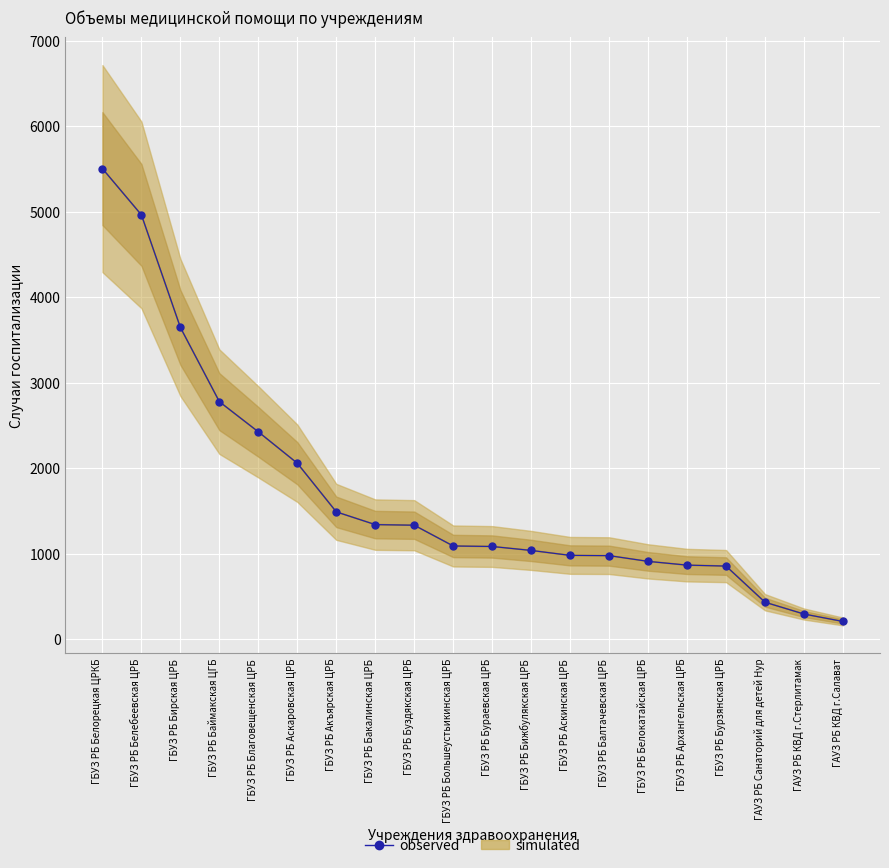

List the labels in order of value, smallest first.

ГАУЗ РБ КВД г.Салават, ГАУЗ РБ КВД г.Стерлитамак, ГАУЗ РБ Санаторий для детей Нур, ГБУЗ РБ Бурзянская ЦРБ, ГБУЗ РБ Архангельская ЦРБ, ГБУЗ РБ Белокатайская ЦРБ, ГБУЗ РБ Балтачевская ЦРБ, ГБУЗ РБ Аскинская ЦРБ, ГБУЗ РБ Бижбулякская ЦРБ, ГБУЗ РБ Бураевская ЦРБ, ГБУЗ РБ Большеустьикинская ЦРБ, ГБУЗ РБ Буздякская ЦРБ, ГБУЗ РБ Бакалинская ЦРБ, ГБУЗ РБ Акъярская ЦРБ, ГБУЗ РБ Аскаровская ЦРБ, ГБУЗ РБ Благовещенская ЦРБ, ГБУЗ РБ Баймакская ЦГБ, ГБУЗ РБ Бирская ЦРБ, ГБУЗ РБ Белебеевская ЦРБ, ГБУЗ РБ Белорецкая ЦРКБ